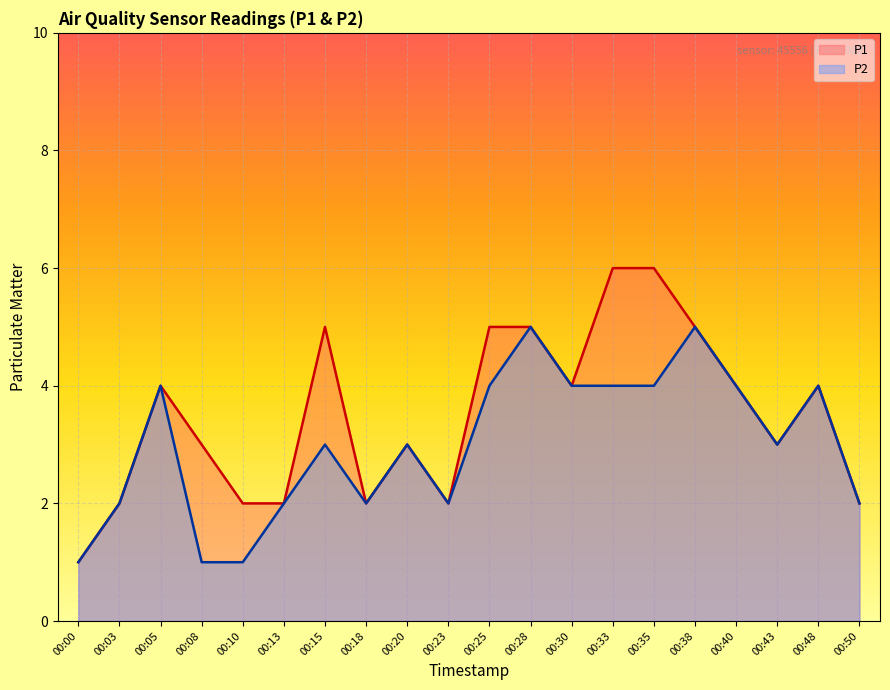

What is the sum of all P1 values?

70